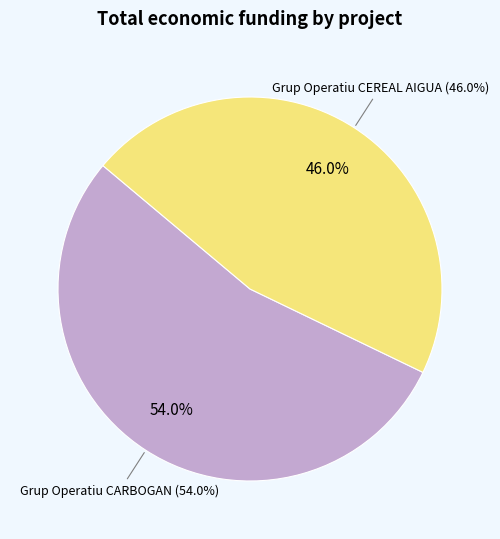

To the nearest percent, what percentage of the pie is Grup Operatiu CARBOGAN?

54%